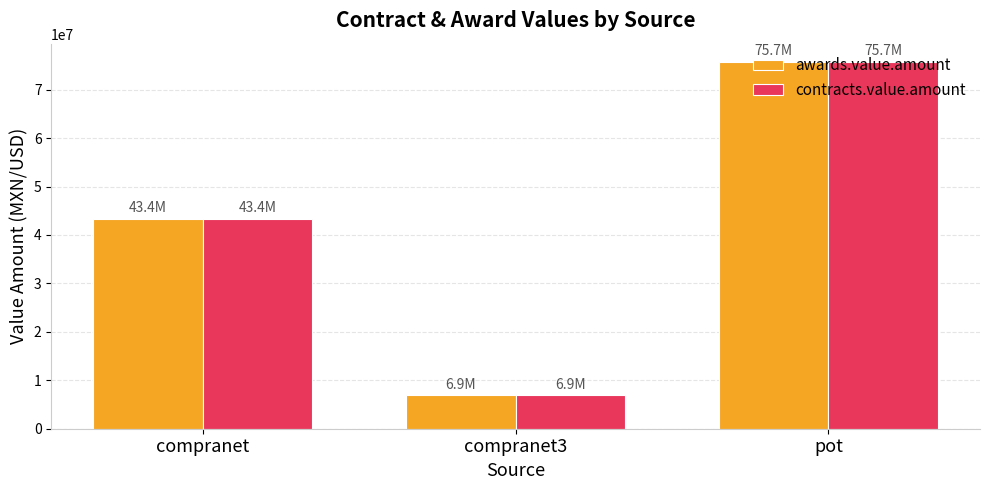

Which category has the lowest value in the contracts.value.amount series?

compranet3